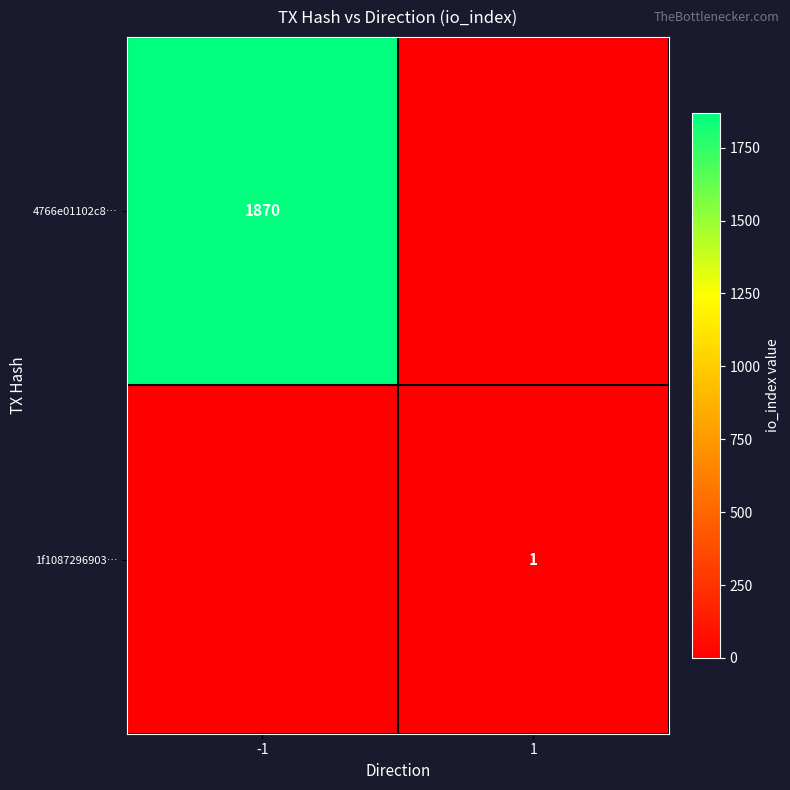

The value of 4766e01102c8… at -1 is 1870. True or false?

True